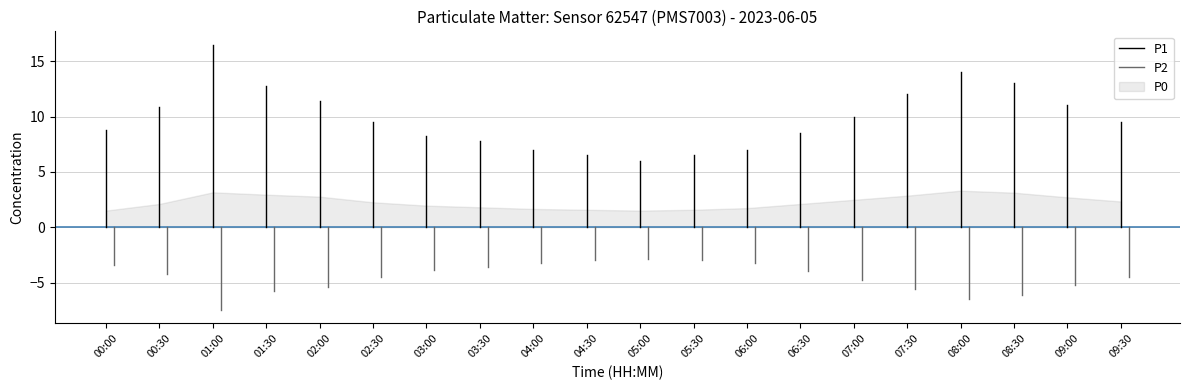

Where is P1 nearest to the value 4?

00:00